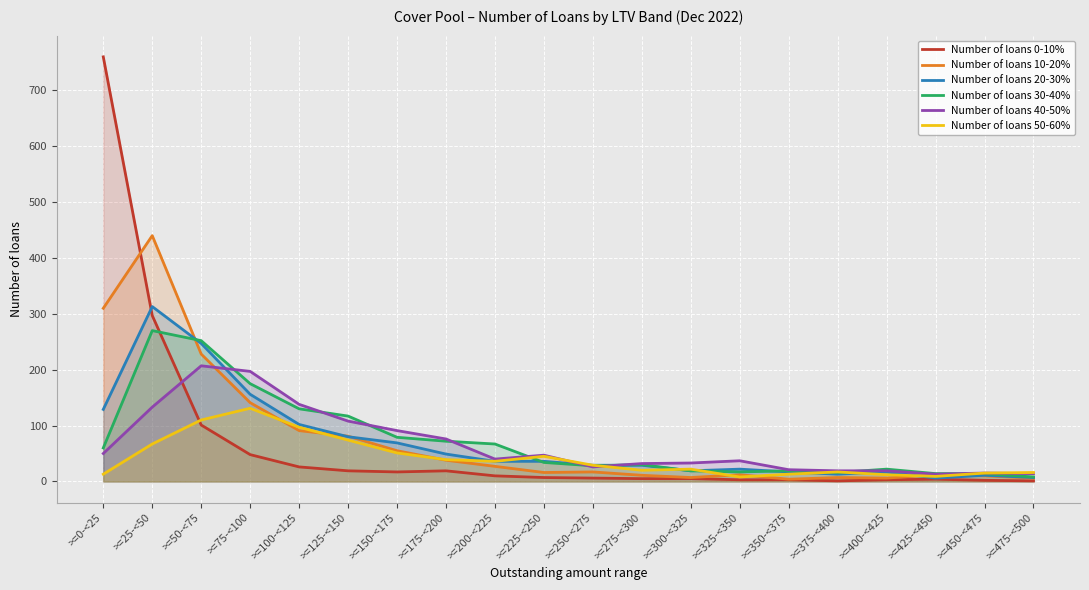

What value does the Number of loans 40-50% series have at >=125-<150, to the nearest 10?

110